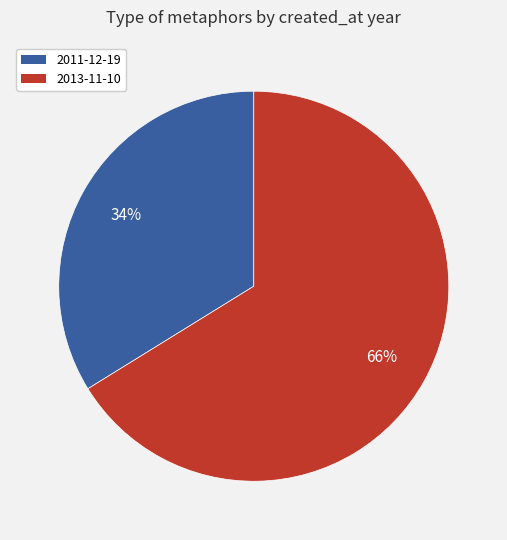

The 2013-11-10 slice represents 66% of the pie. True or false?

True